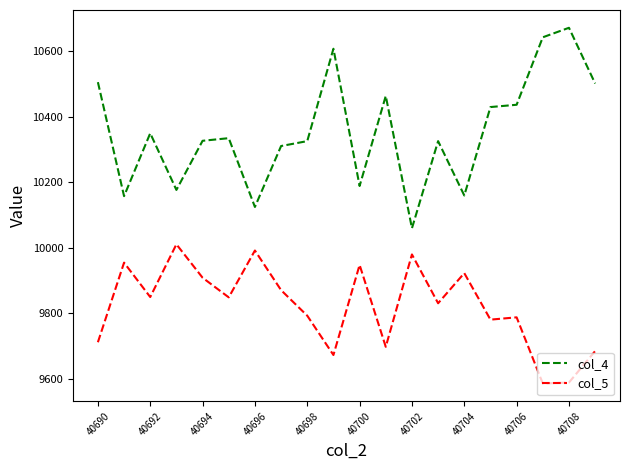

How many lines are shown in the chart?

2